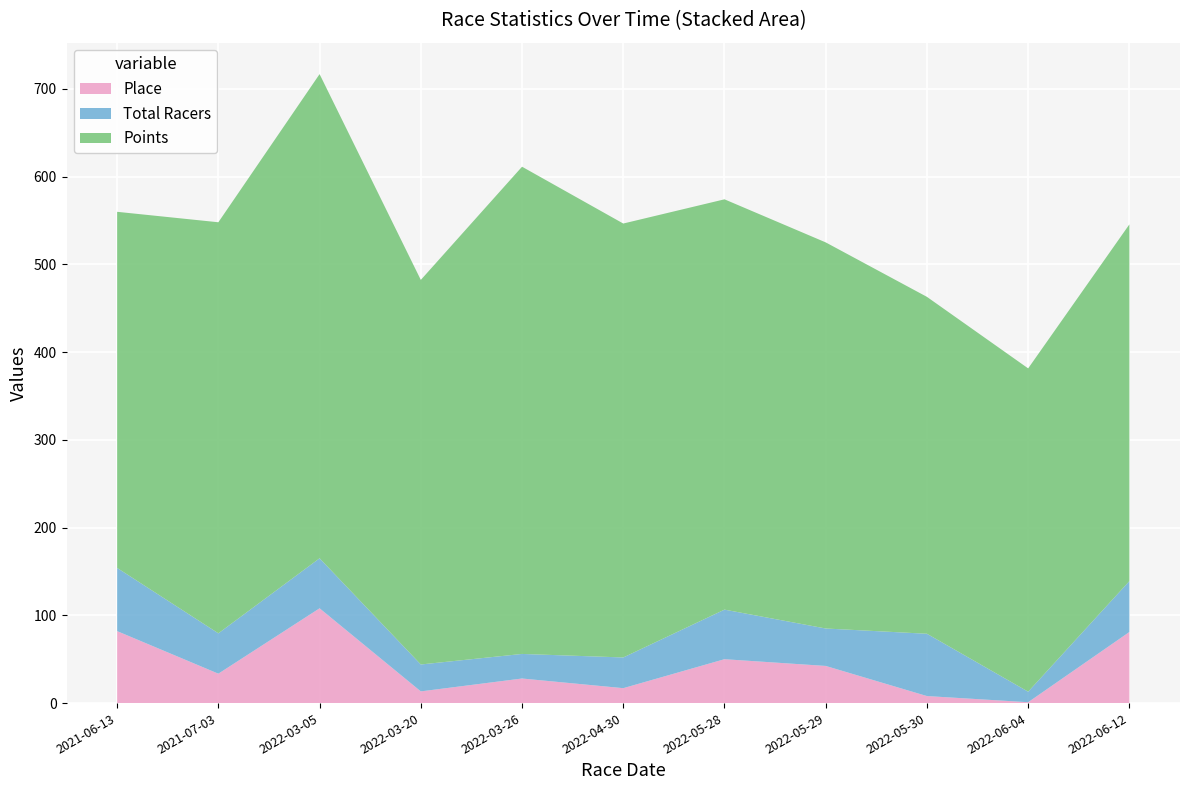

Reading left to right, extract all data points from this chart.

Place: 2021-06-13=82.0	2021-07-03=33.5	2022-03-05=108.0	2022-03-20=13.3	2022-03-26=28.0	2022-04-30=17.0	2022-05-28=50.0	2022-05-29=42.3	2022-05-30=8.0	2022-06-04=1.0	2022-06-12=81.0
Points: 2021-06-13=405.8	2021-07-03=468.4	2022-03-05=551.7	2022-03-20=438.2	2022-03-26=555.2	2022-04-30=494.4	2022-05-28=467.5	2022-05-29=439.9	2022-05-30=383.9	2022-06-04=368.4	2022-06-12=406.5
Total Racers: 2021-06-13=72.0	2021-07-03=46.0	2022-03-05=57.0	2022-03-20=30.7	2022-03-26=28.0	2022-04-30=35.0	2022-05-28=56.5	2022-05-29=42.7	2022-05-30=71.0	2022-06-04=12.0	2022-06-12=58.0